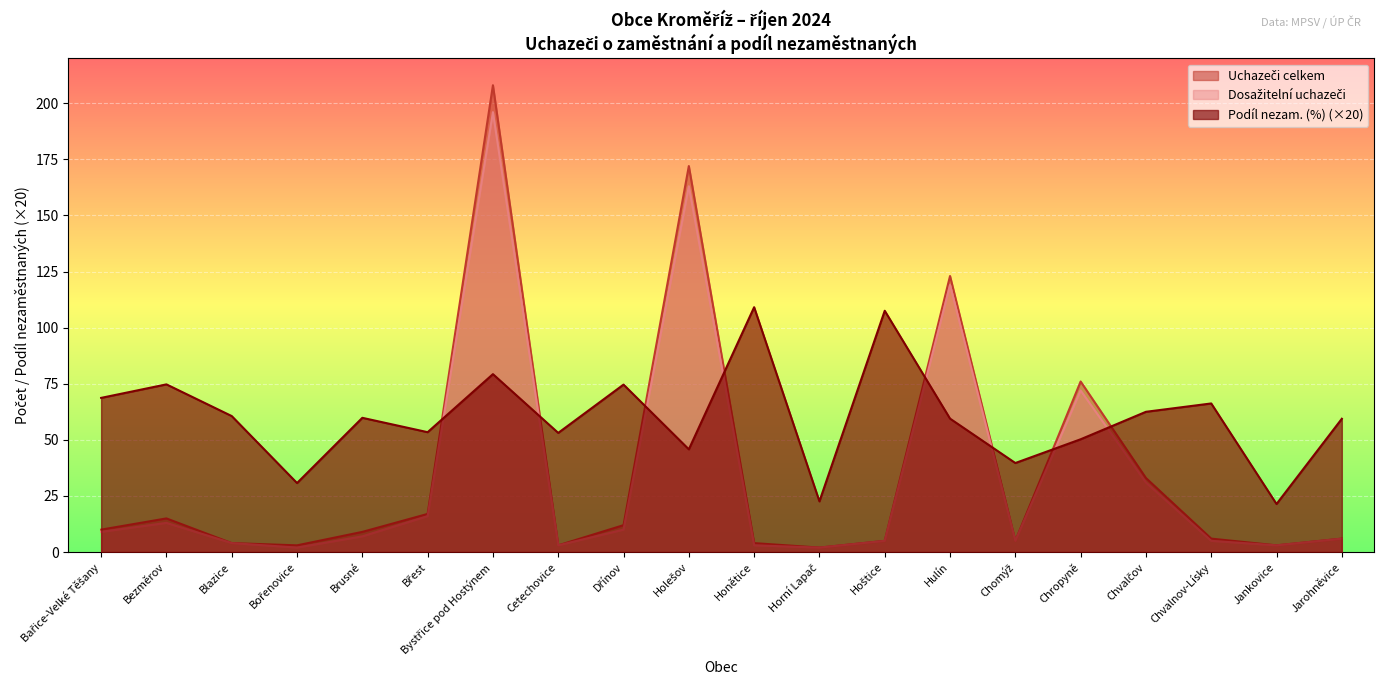

Where does the Podíl nezam. (%) series first go above 59?

Bařice-Velké Těšany